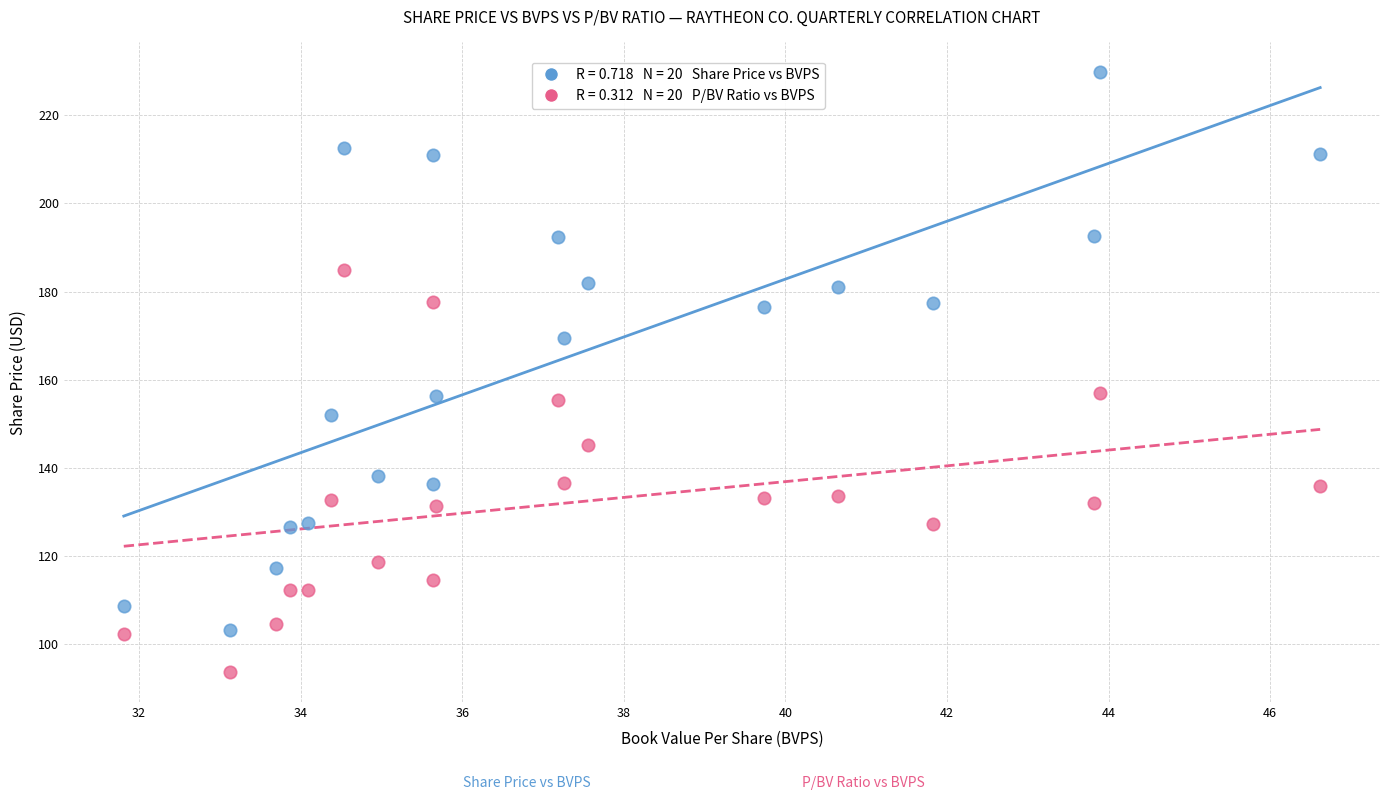

Across all data points, what is the range of Y values (max minus min)?

136.2